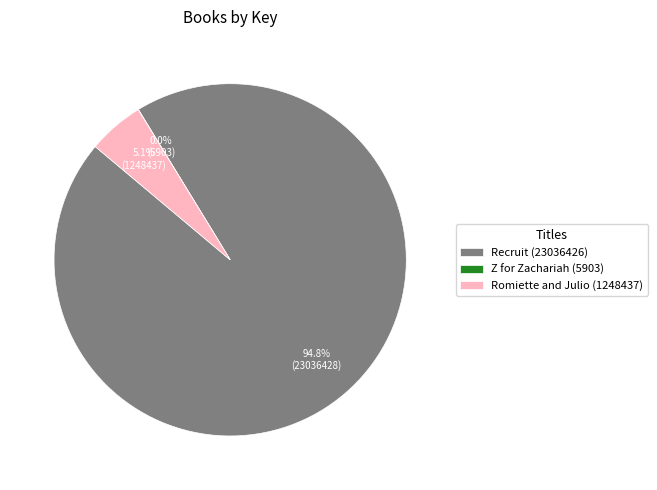

Which slice is the largest?

Recruit (23036426)